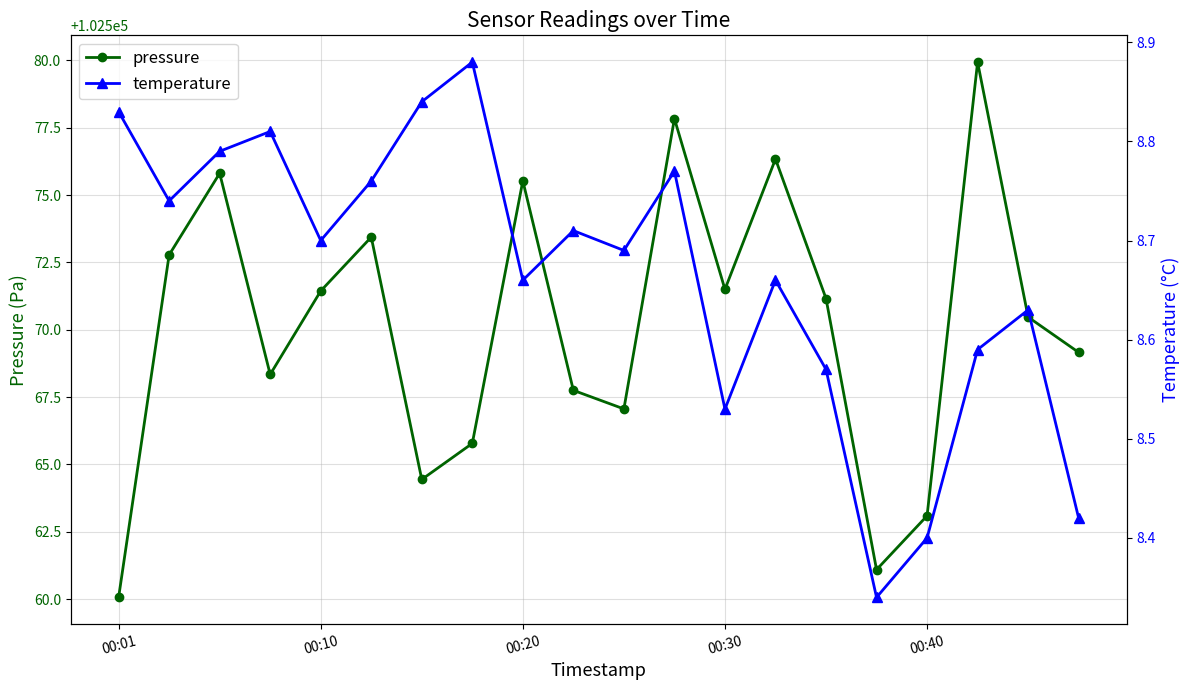

Reading right to left, what are all the values shown in this chart?

pressure: 102569.2	102570.5	102579.9	102563.1	102561.1	102571.2	102576.3	102571.5	102577.8	102567.1	102567.8	102575.5	102565.8	102564.4	102573.4	102571.4	102568.3	102575.8	102572.8	102560.1
temperature: 8.4	8.6	8.6	8.4	8.3	8.6	8.7	8.5	8.8	8.7	8.7	8.7	8.9	8.8	8.8	8.7	8.8	8.8	8.7	8.8